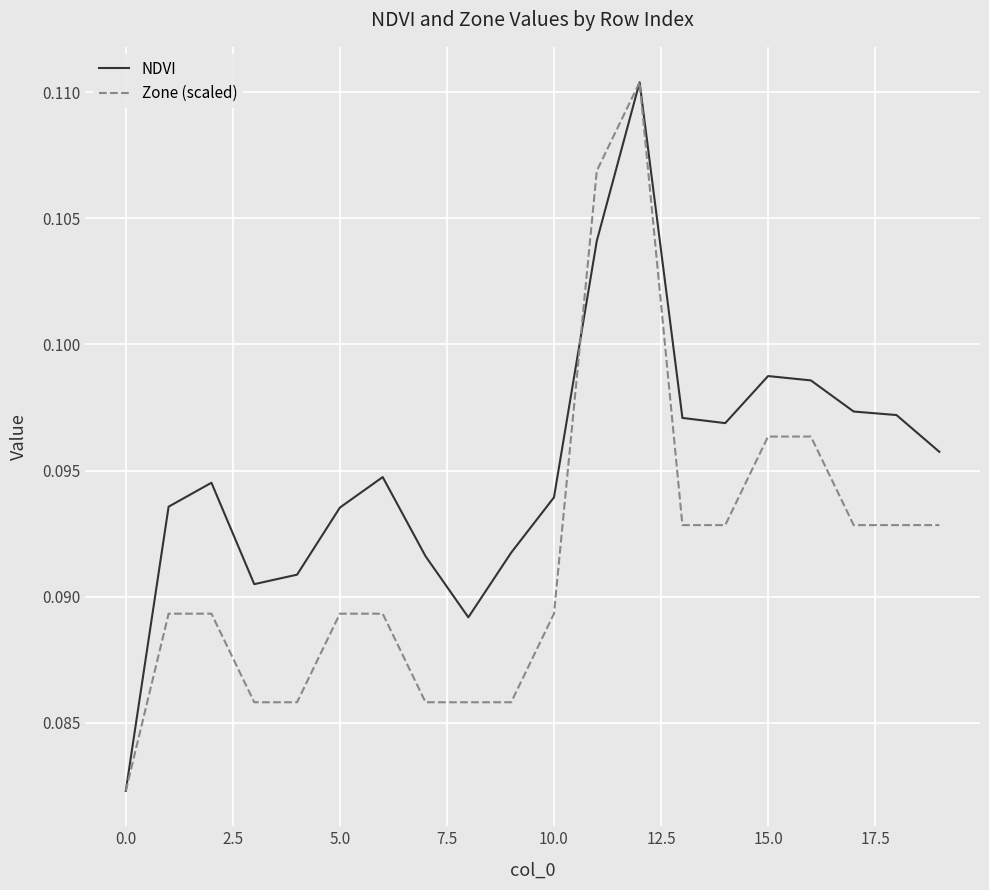

Does the chart have visible grid lines?

Yes